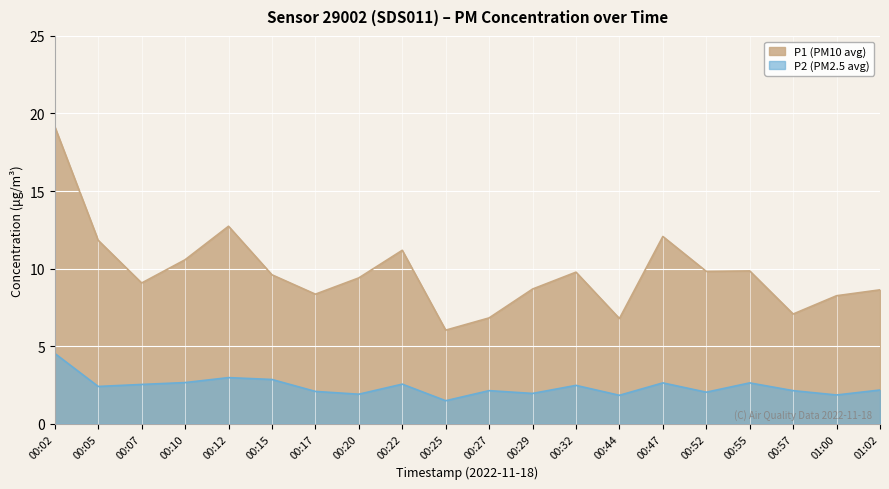

What is the difference between the P2 values at 00:32 and 00:55?

0.2